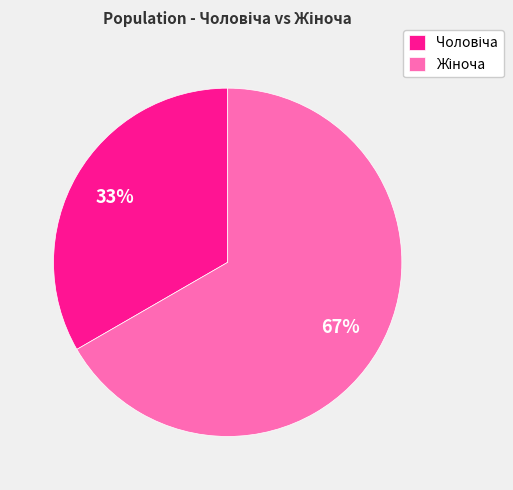

Is there any slice that represents more than half of the pie?

Yes